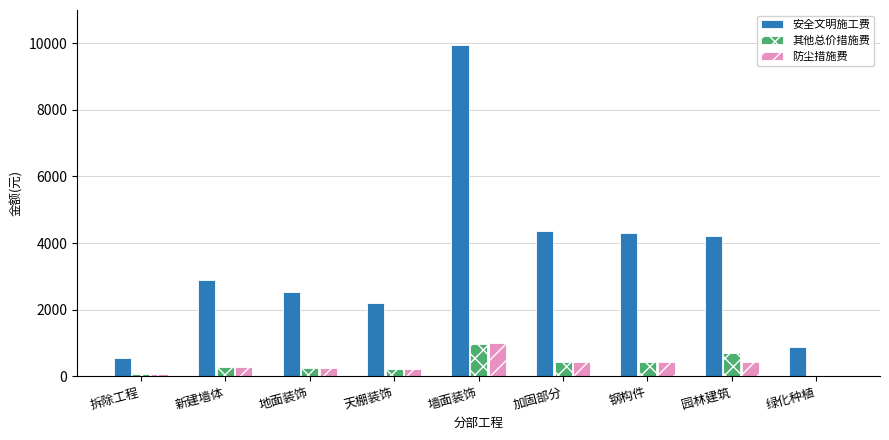

How many positive values does the 防尘措施费 series have?

8